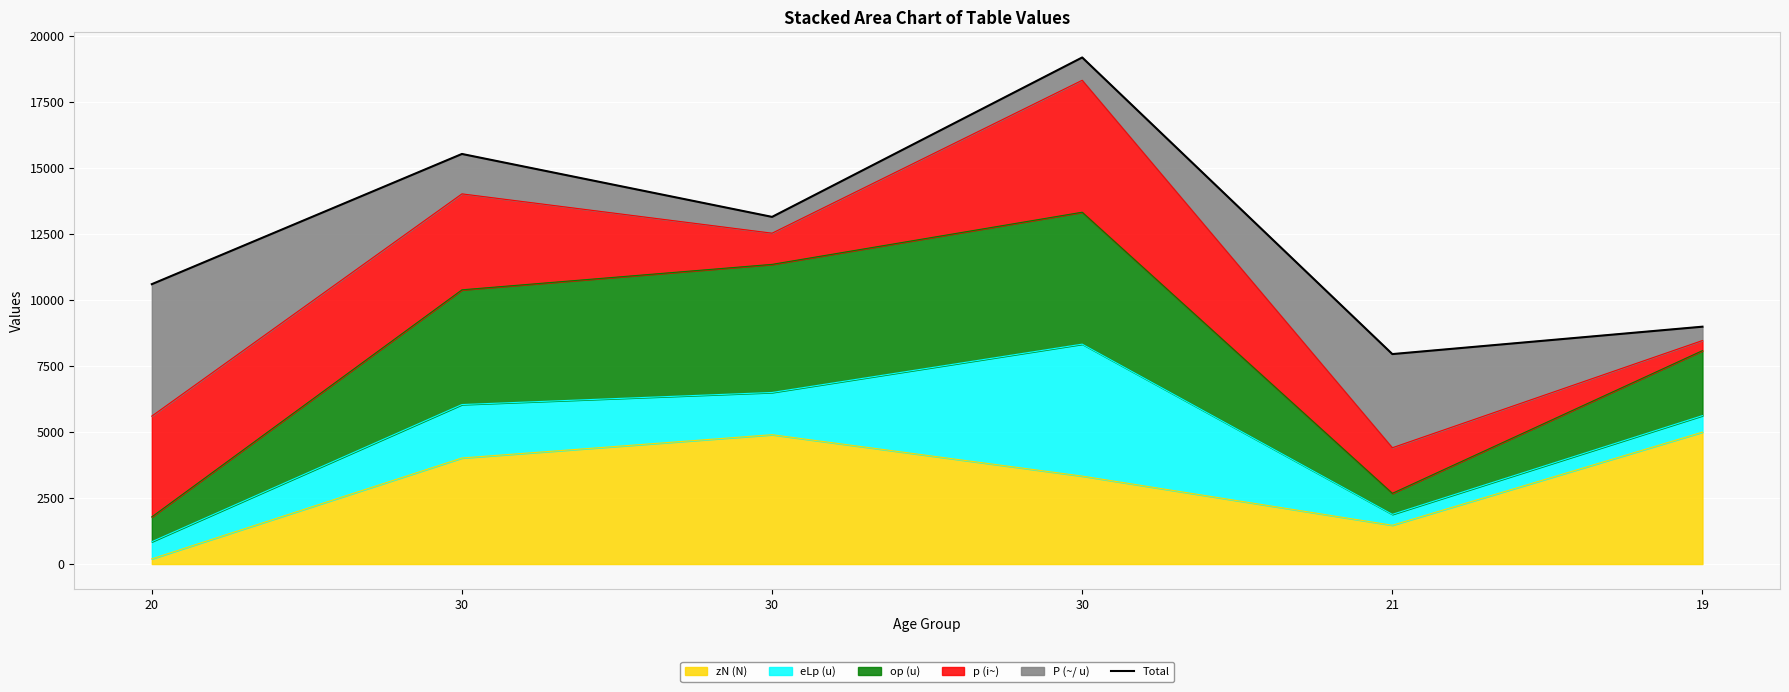

What is the change in value from 20 to 19?

-1611.0